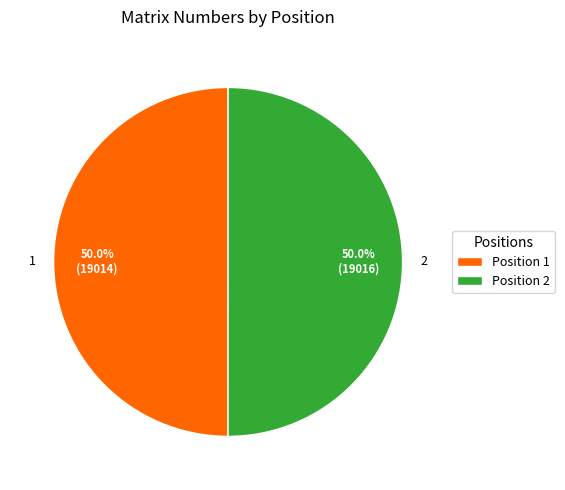

To the nearest percent, what portion does 1 represent?

50%